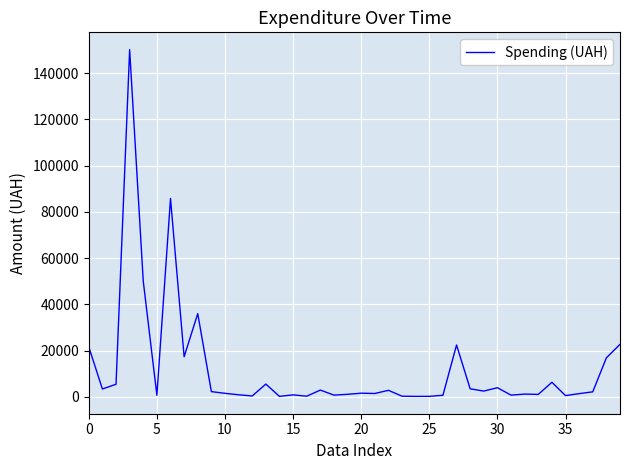

What is the value of the 19th point from the left?

705.0